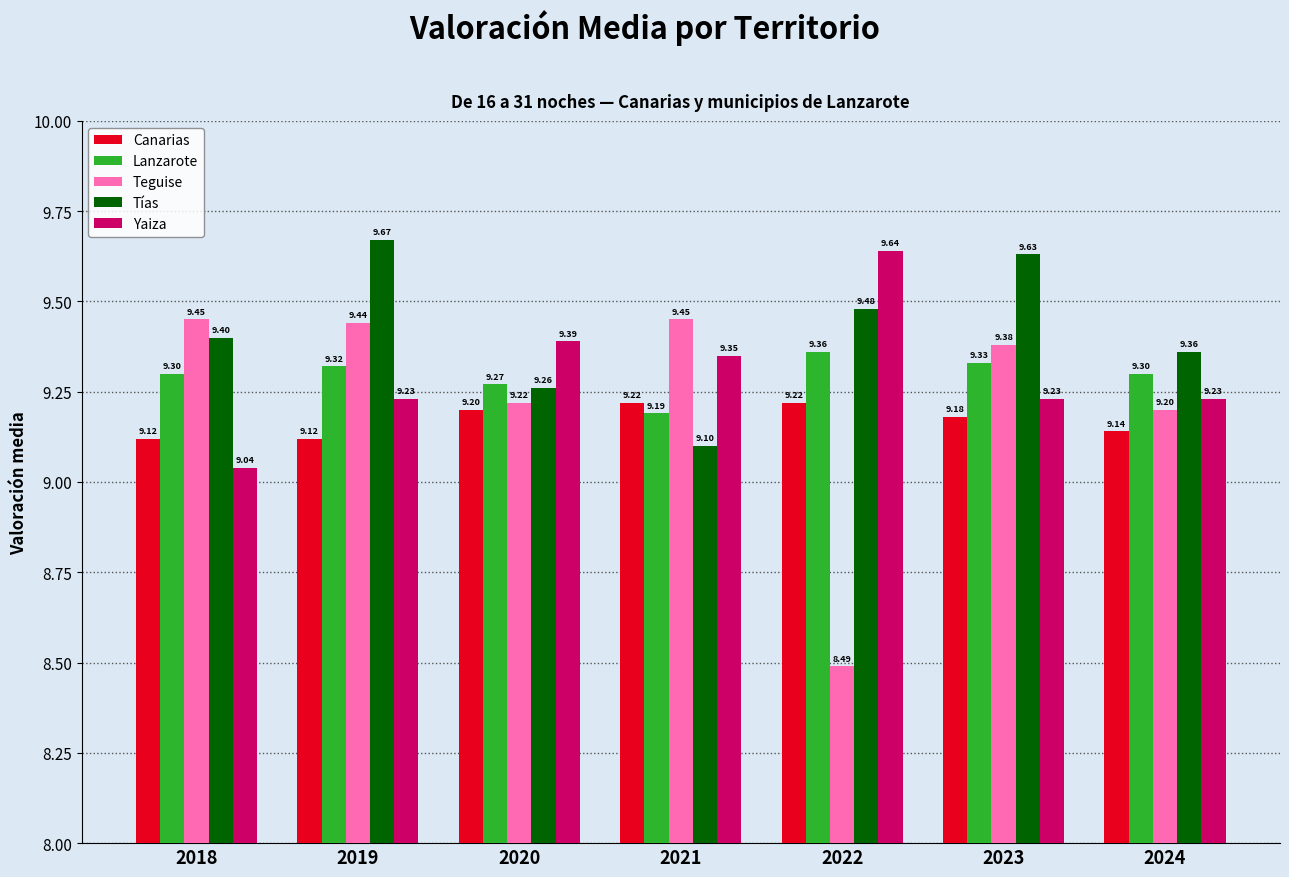

What is the smallest value displayed?

8.5